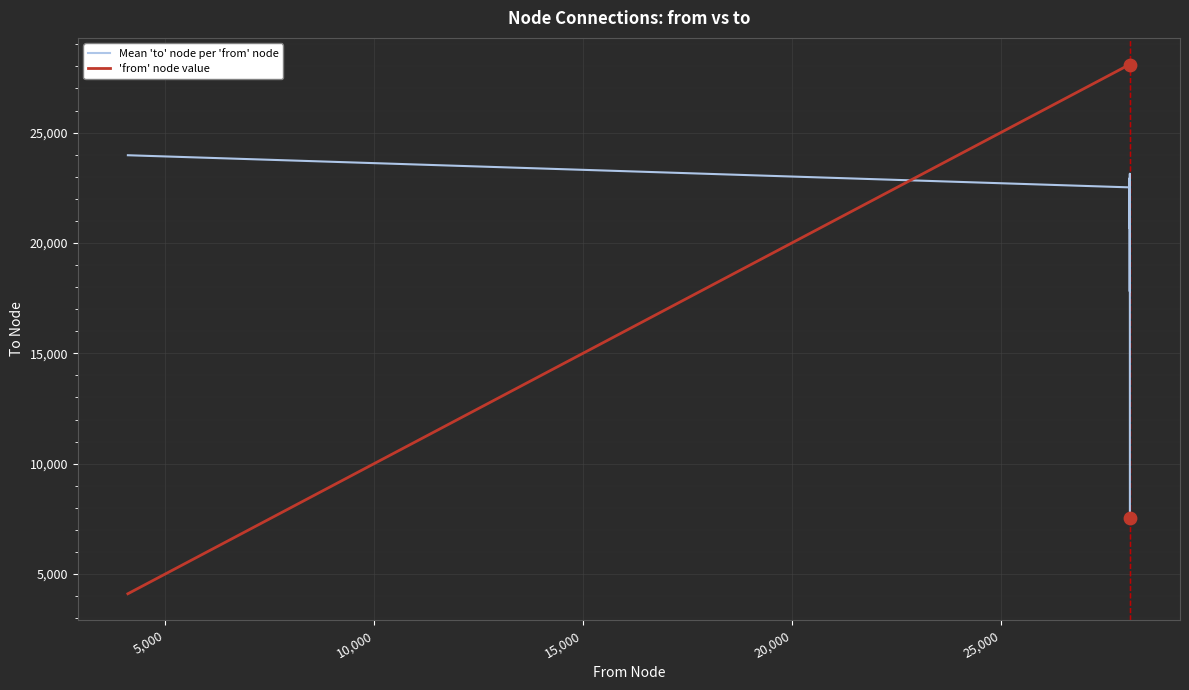

Which series has the widest spread of values?

'from' node value